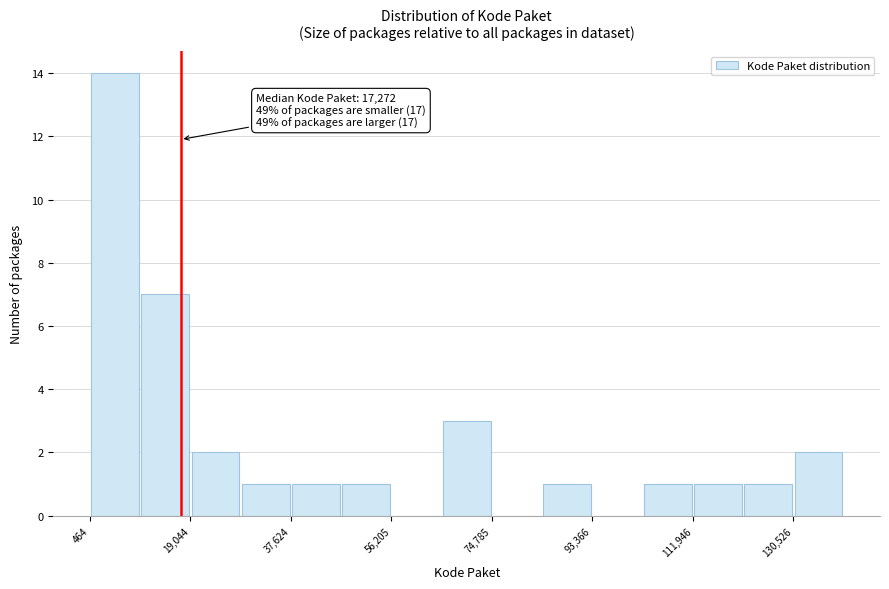

Over which range of the x-axis is the bar tallest?

0 to 10000